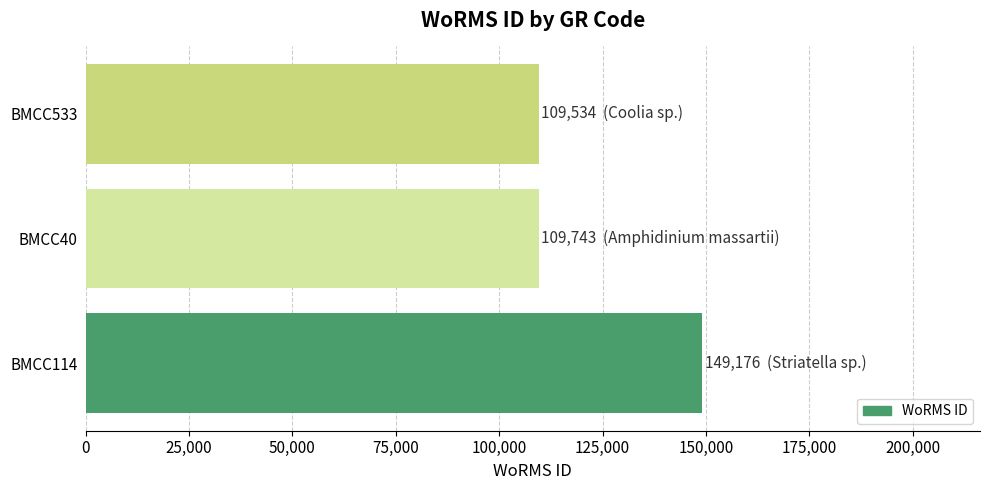

What is the ratio of the value at BMCC114 to the value at BMCC40?

1.4